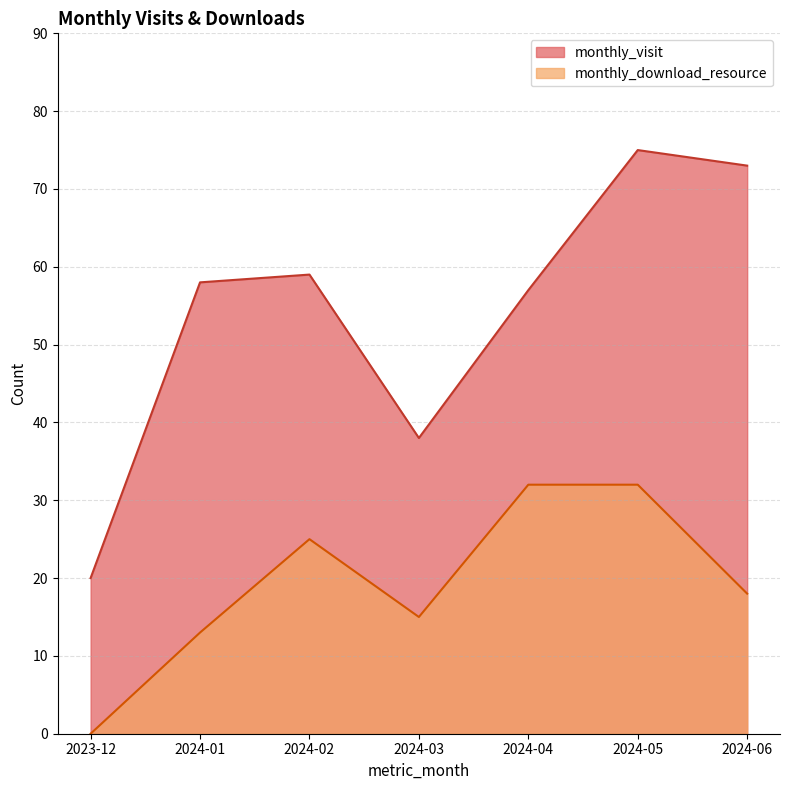

At which category is the sum across all series the highest?

2024-05